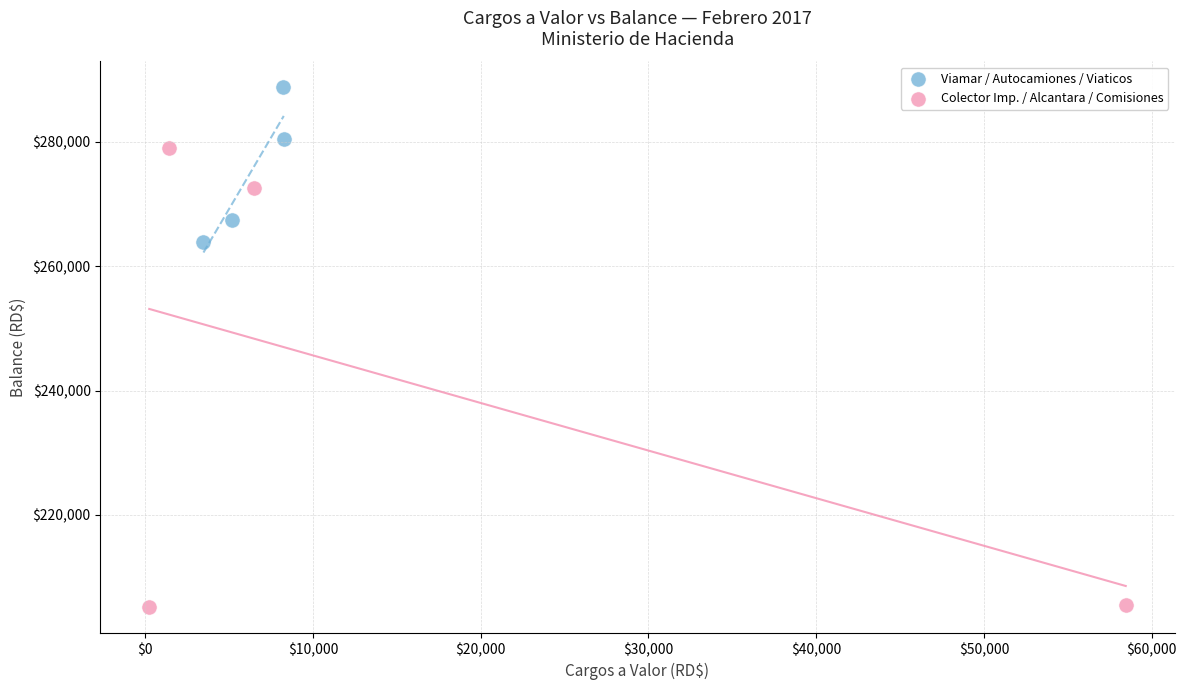

Which series has the largest Y range (max minus min)?

Colector Imp. / Alcantara / Comisiones